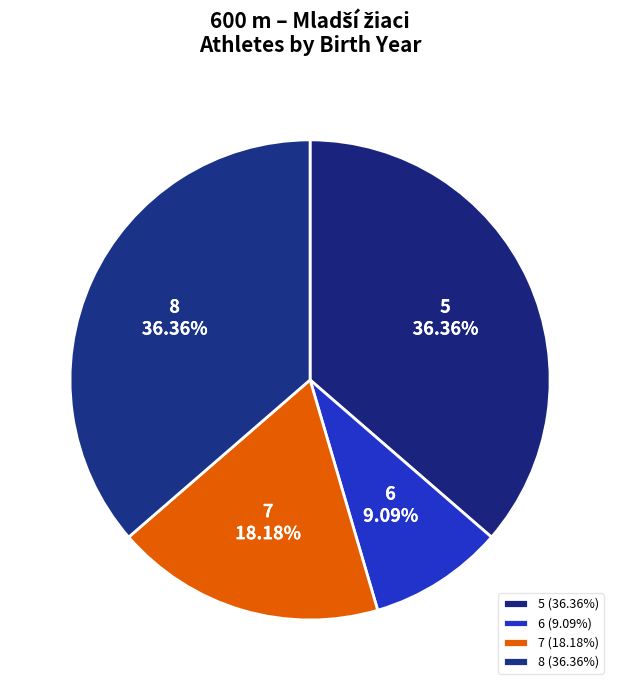

Which has a higher value, 5 or 7?

5